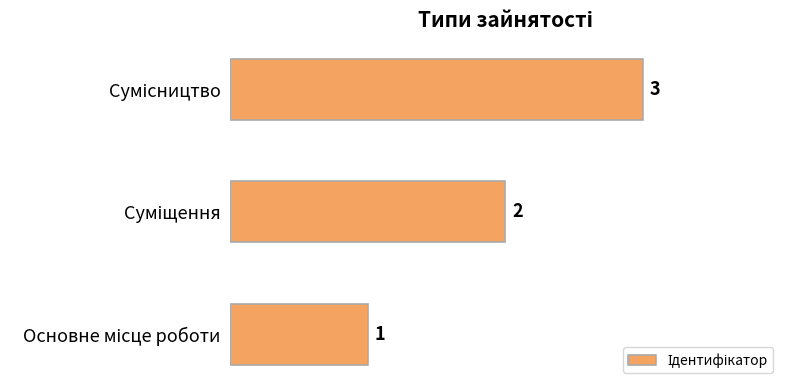

How many values are between 1 and 3?

3